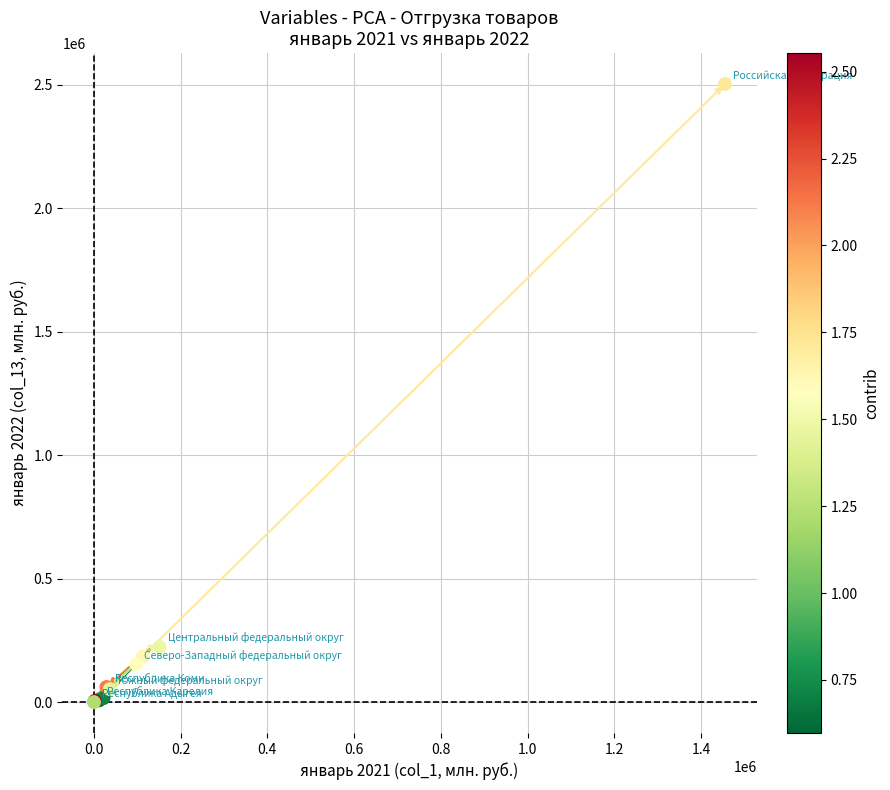

What Y value in the scatter plot is closest to 1251485?

223150